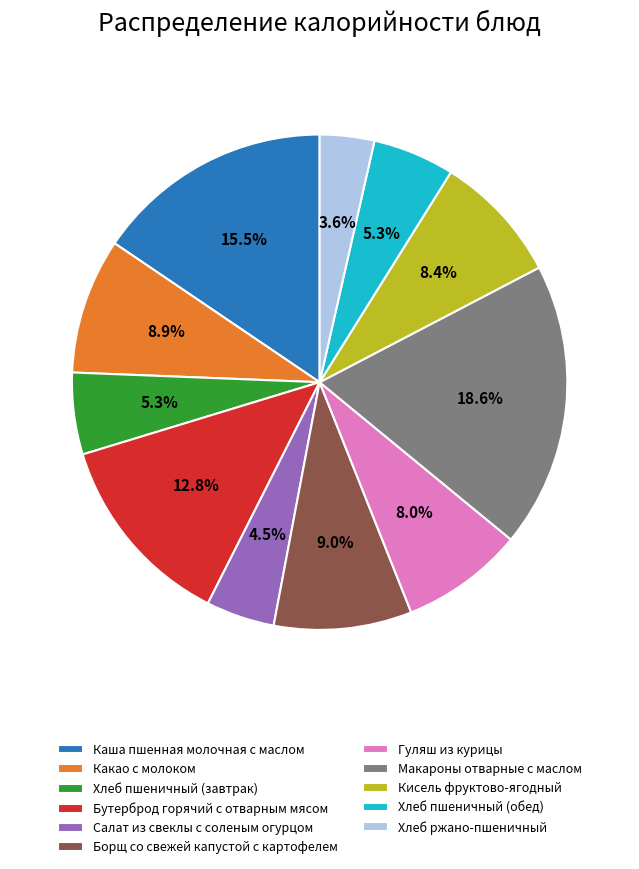

How many slices are in this pie chart?

11